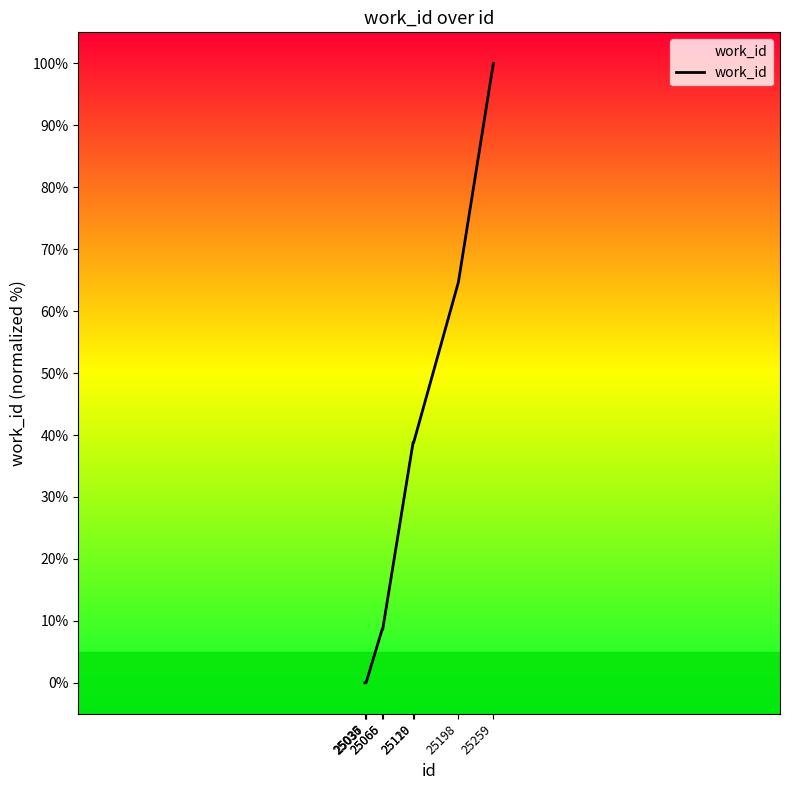

What is the greatest value displayed?

100.0